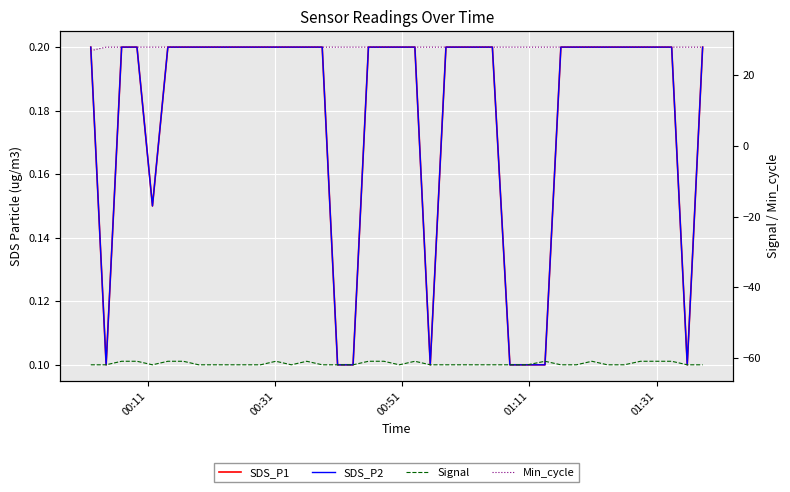

True or false: Min_cycle and Signal intersect in this chart.

False